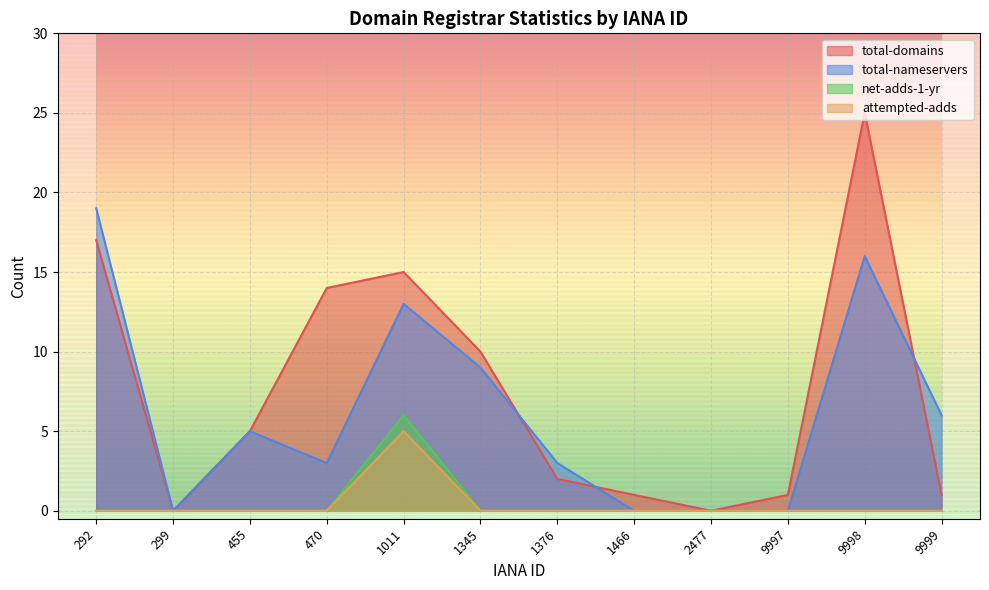

True or false: net-adds-1-yr and total-nameservers cross at least once.

False